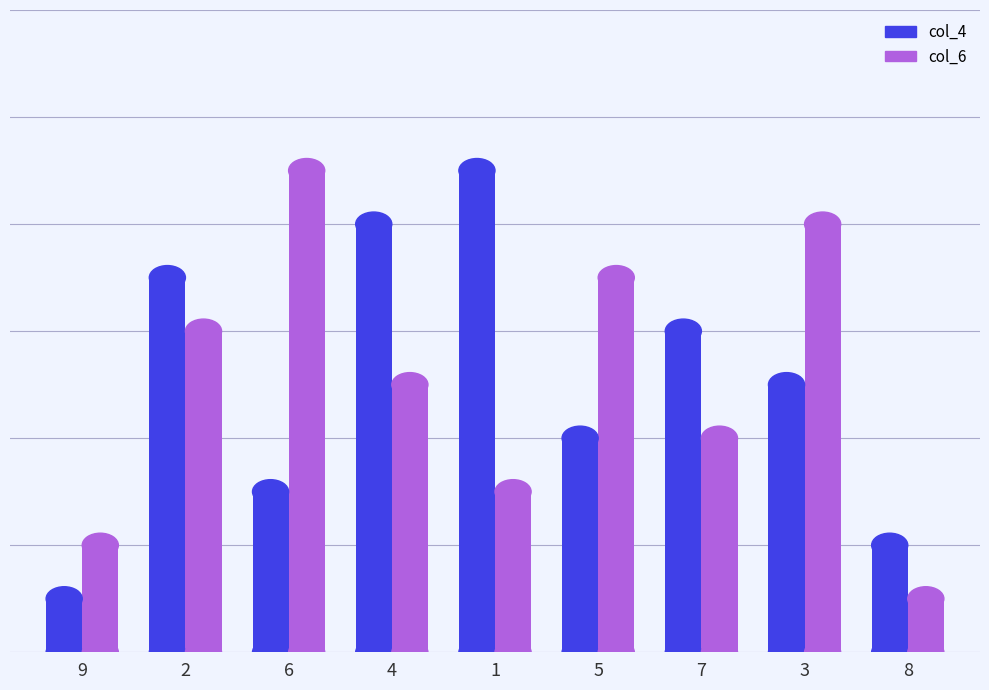

Are the bars grouped side by side (vs. stacked)?

Yes